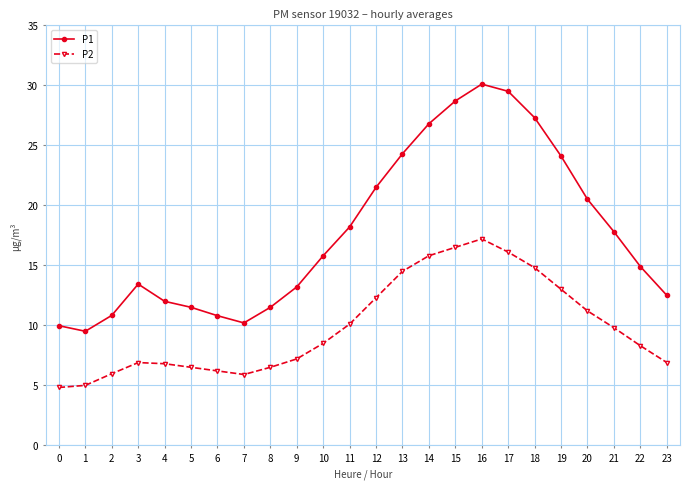

How many values in the P2 series are below 8?

11